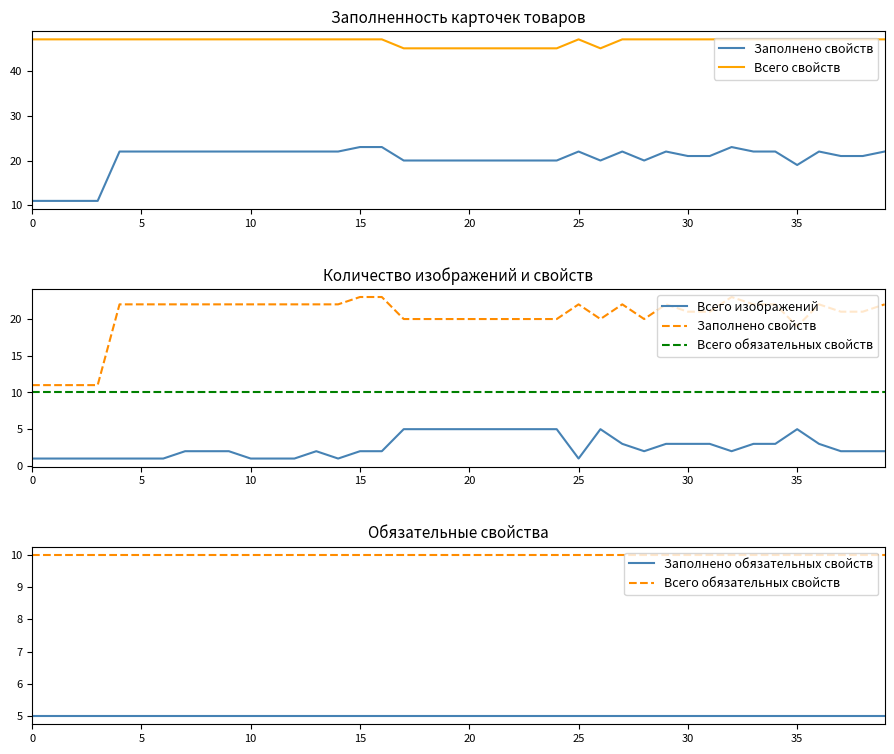

Which has a higher value, 9 or 25?

9